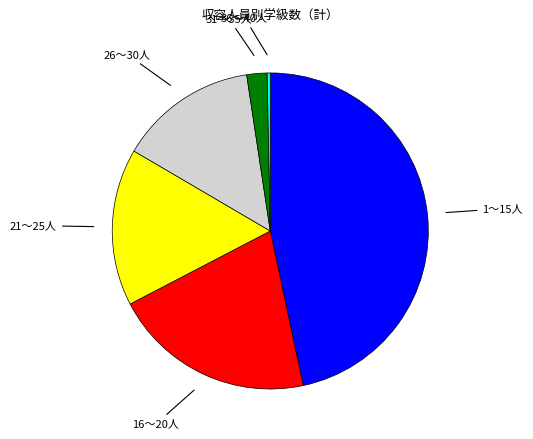

Is there a majority slice in this chart?

No